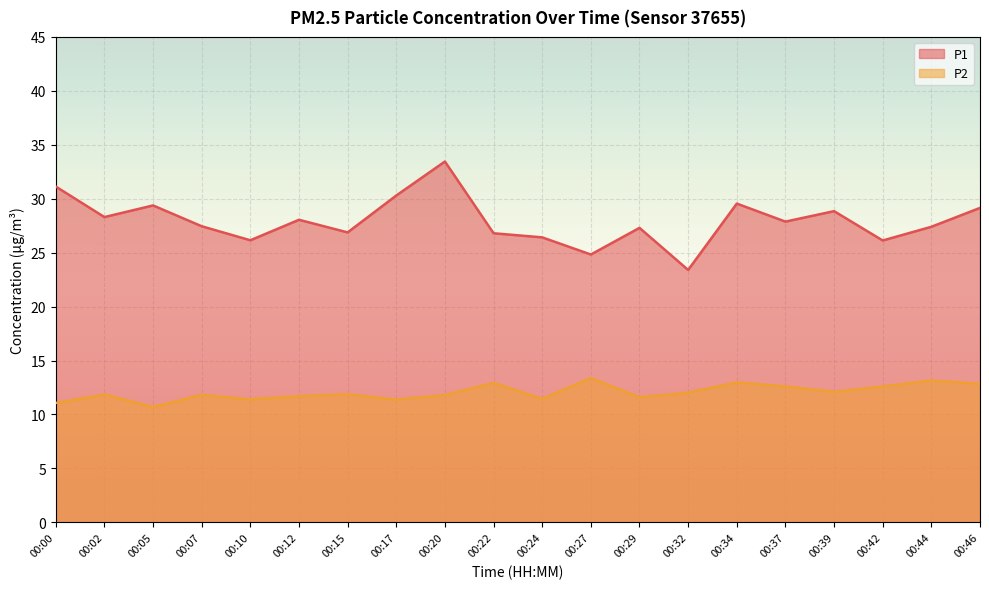

Between 00:39 and 00:00, which is larger?

00:00